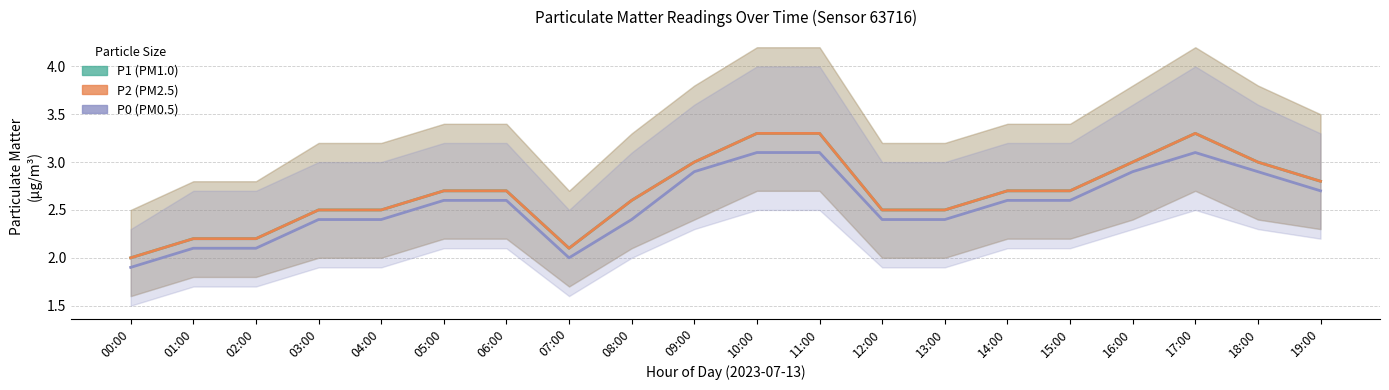

What is the sum of all P1 values?

53.6